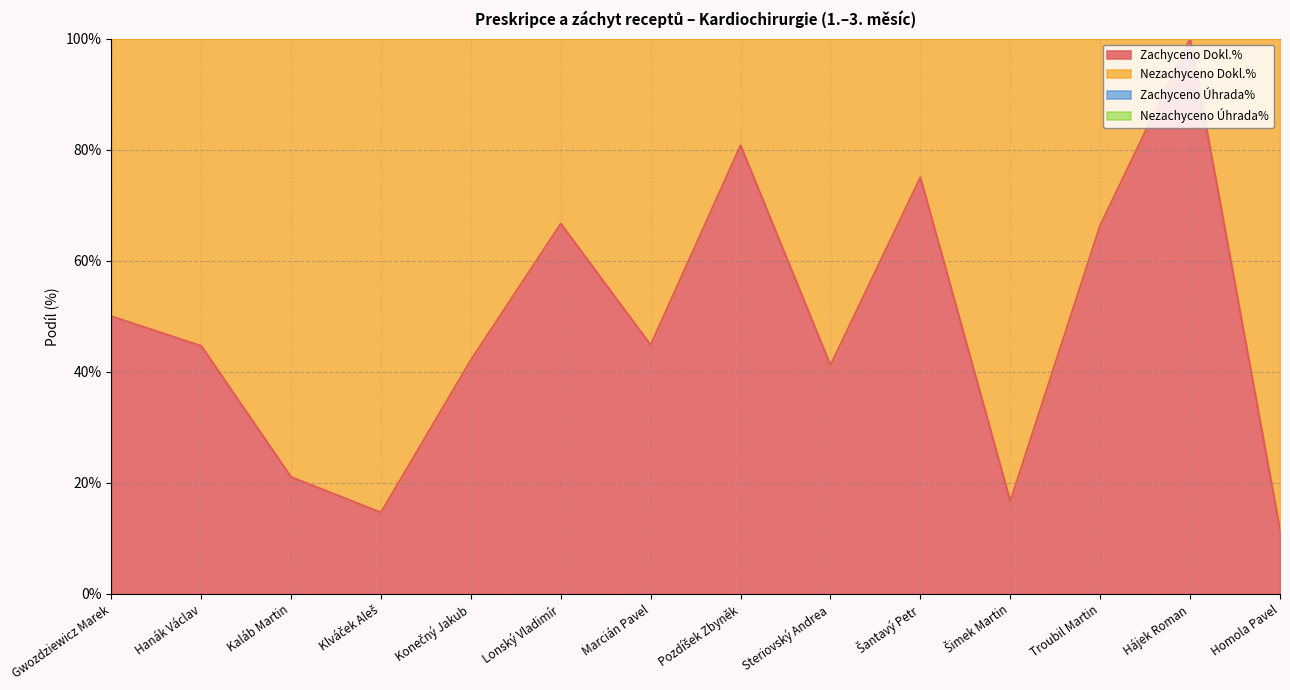

In Zachyceno Úhrada%, how many points are lower than both neighbors (excluding endpoints)?

4